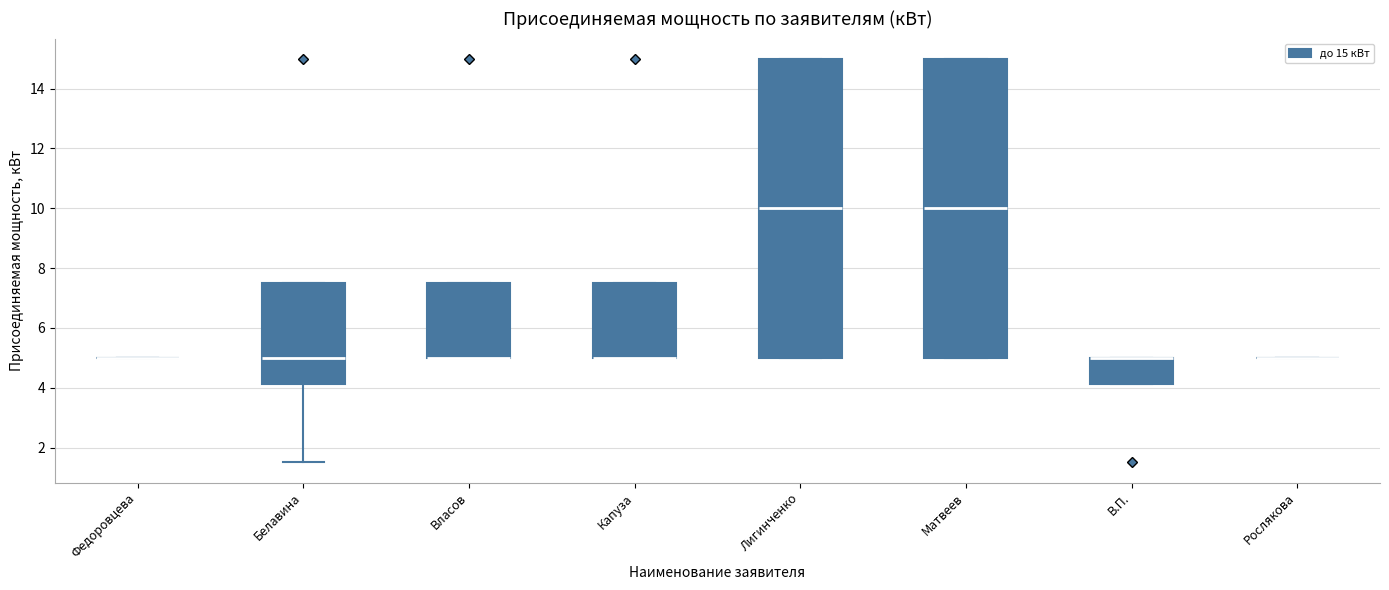

Where is the lower edge of the box for Капуза on the y-axis? The values are not printed on the chart, so give them approximately, as read against the axis.

5.0